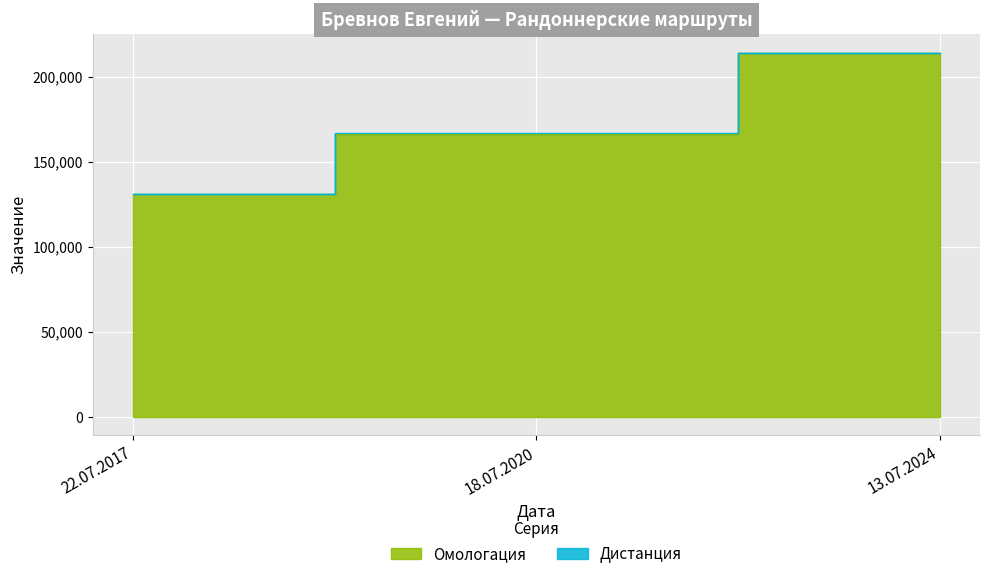

Reading left to right, extract all data points from this chart.

22.07.2017=131047	18.07.2020=166592	13.07.2024=213975